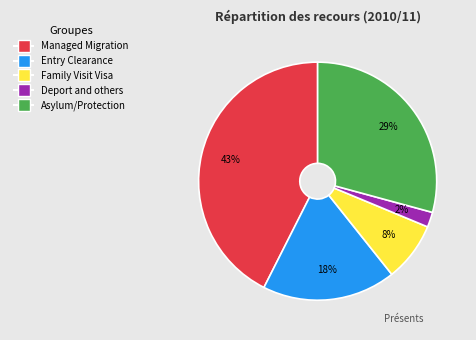

To the nearest percent, what percentage of the pie is Family Visit Visa?

8%